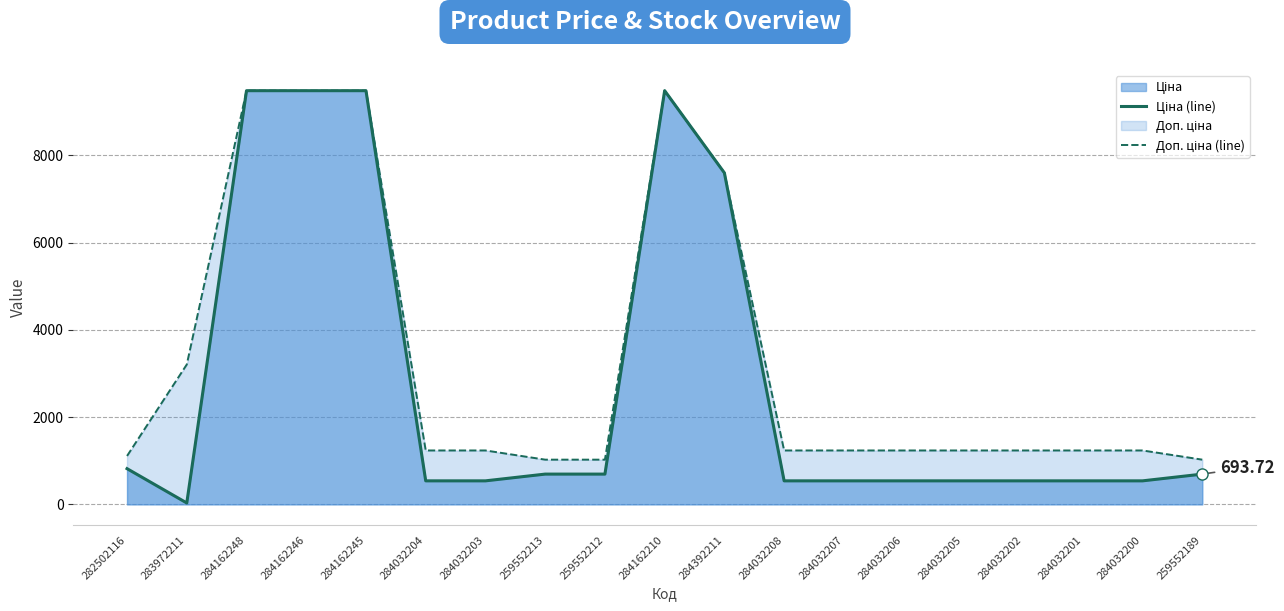

True or false: Доп. ціна (line) has a value of 1992.0 at 284032207.

False